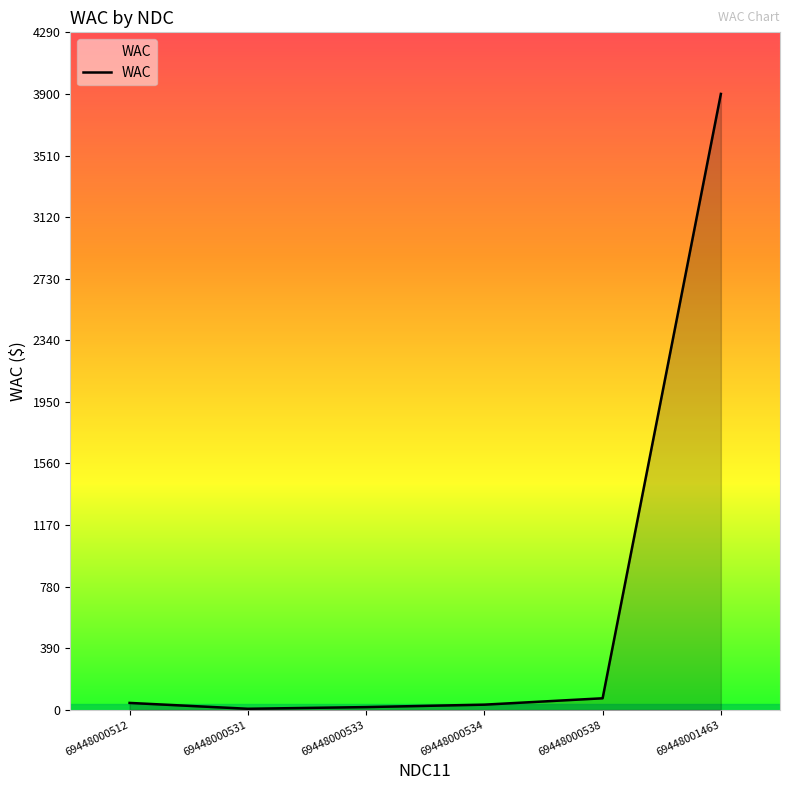

True or false: the data shows 6.9 at 69448000531.

True